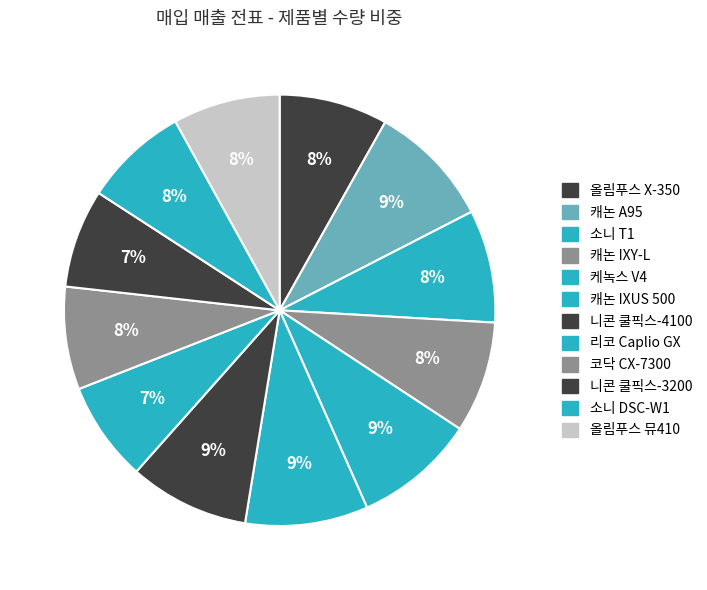

Rank the categories by value from lowest to highest.

니콘 쿨픽스-3200, 리코 Caplio GX, 코닥 CX-7300, 소니 DSC-W1, 올림푸스 뮤410, 올림푸스 X-350, 캐논 IXY-L, 소니 T1, 니콘 쿨픽스-4100, 케녹스 V4, 캐논 IXUS 500, 캐논 A95